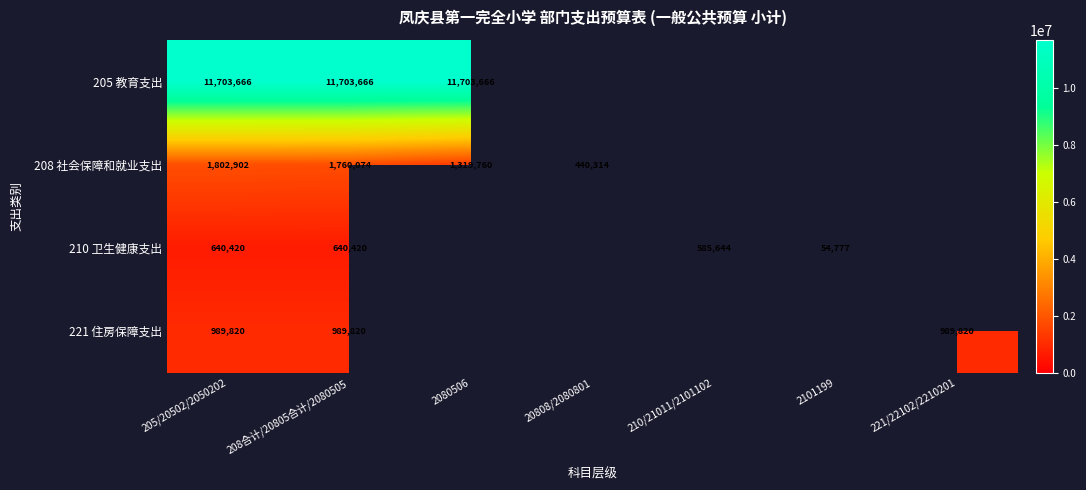

What is the spread (max minus min) of values at 205/20502/2050202?

11063246.0